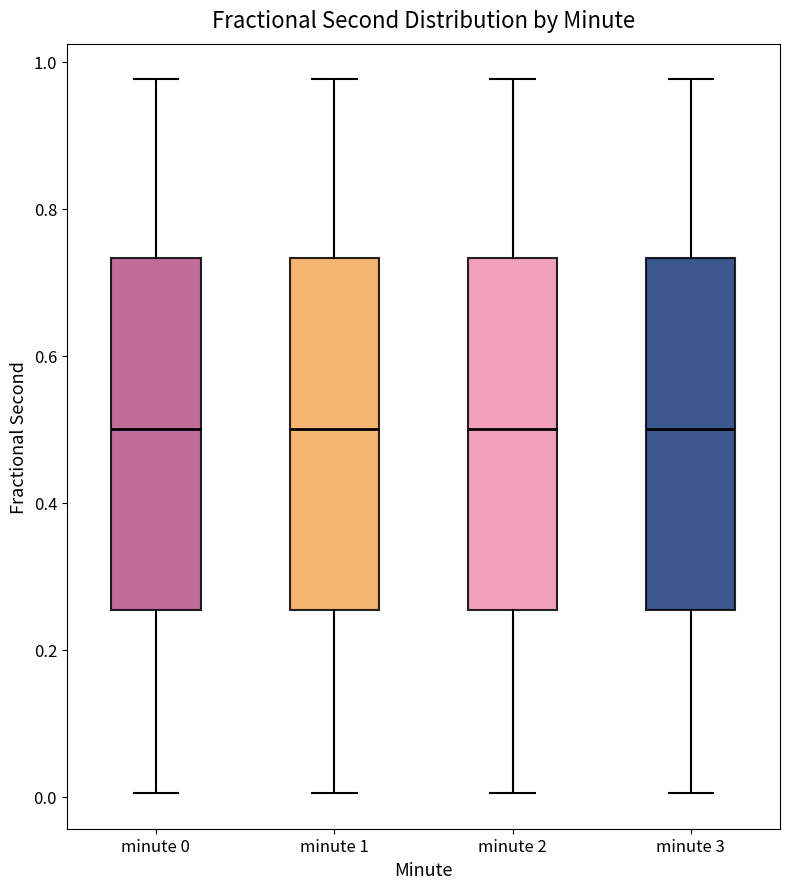

Reading left to right, read every box against the y-axis: the position of its median line, the range the box covers, and the ends of its whiskers. The values are not printed on the chart, so give them approximately, as read against the axis.

minute 0: median 0.50, box 0.26 to 0.74, whiskers 0.00 to 0.98
minute 1: median 0.50, box 0.26 to 0.74, whiskers 0.00 to 0.98
minute 2: median 0.50, box 0.26 to 0.74, whiskers 0.00 to 0.98
minute 3: median 0.50, box 0.26 to 0.74, whiskers 0.00 to 0.98